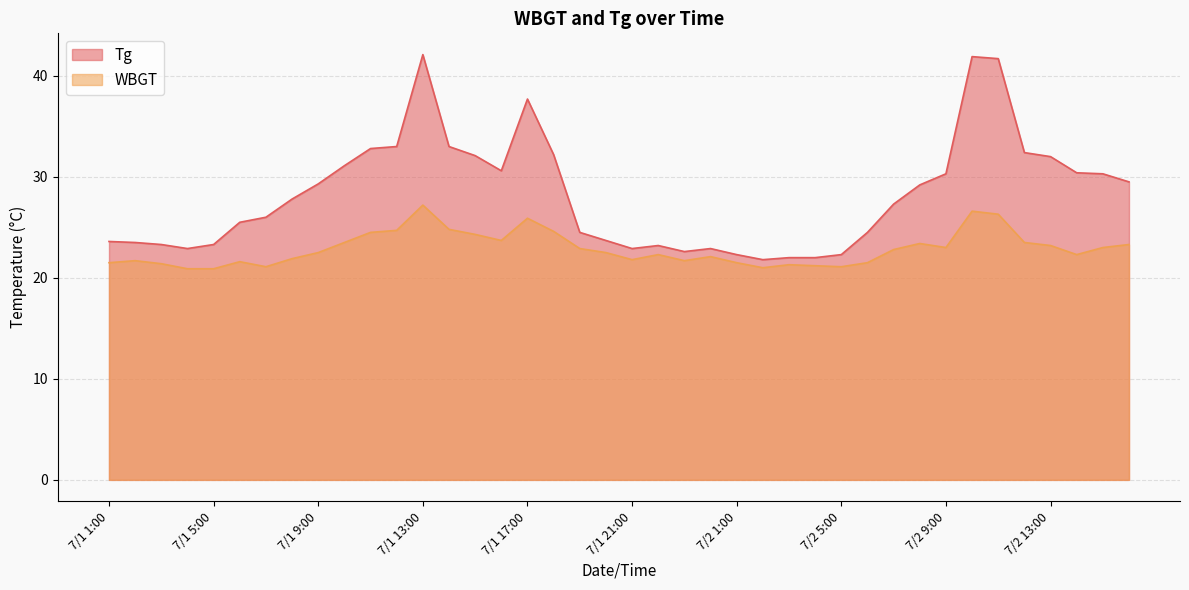

What position from the left is 7/1 12:00?

12